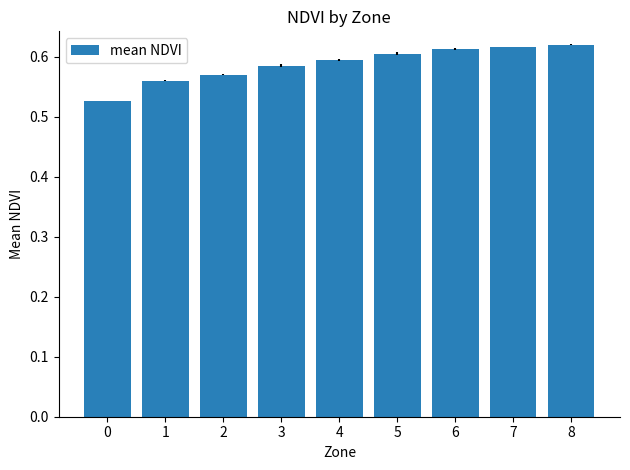

Is it true that the value at 6 is 0.4?

False